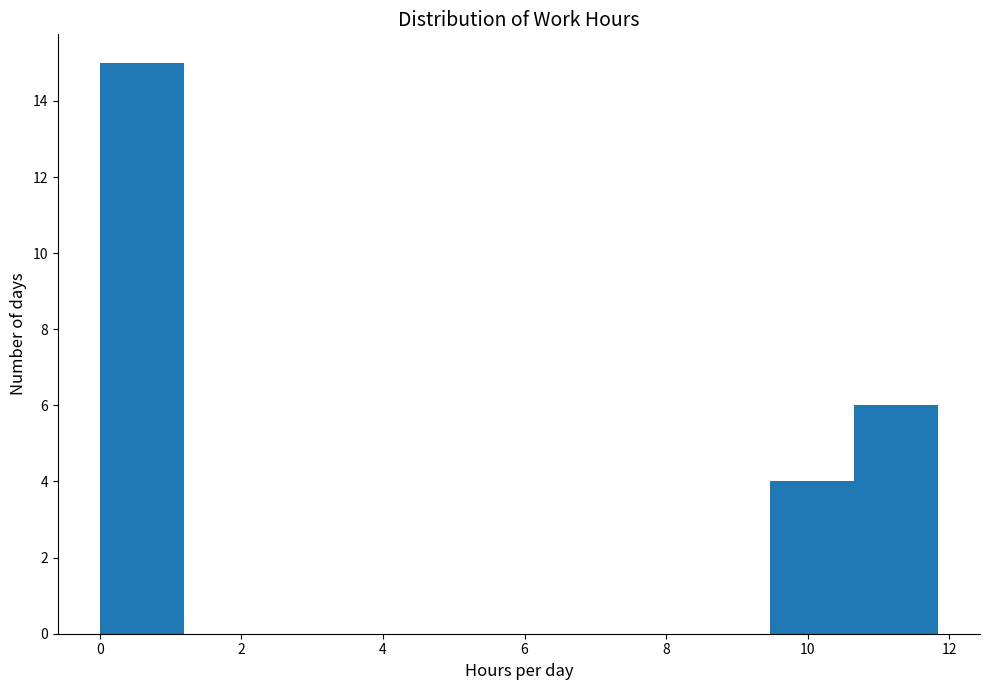

Reading left to right, transcribe this chart: for each bar, give the range it covers on the x-axis and its height. Neither the bar edges nor the heights are printed on the chart, so give them approximately, as read against the axes.

0.0 to 1.2: 15
1.2 to 2.4: 0
2.4 to 3.6: 0
3.6 to 4.8: 0
4.8 to 6.0: 0
6.0 to 7.2: 0
7.2 to 8.2: 0
8.2 to 9.4: 0
9.4 to 10.6: 4
10.6 to 11.8: 6